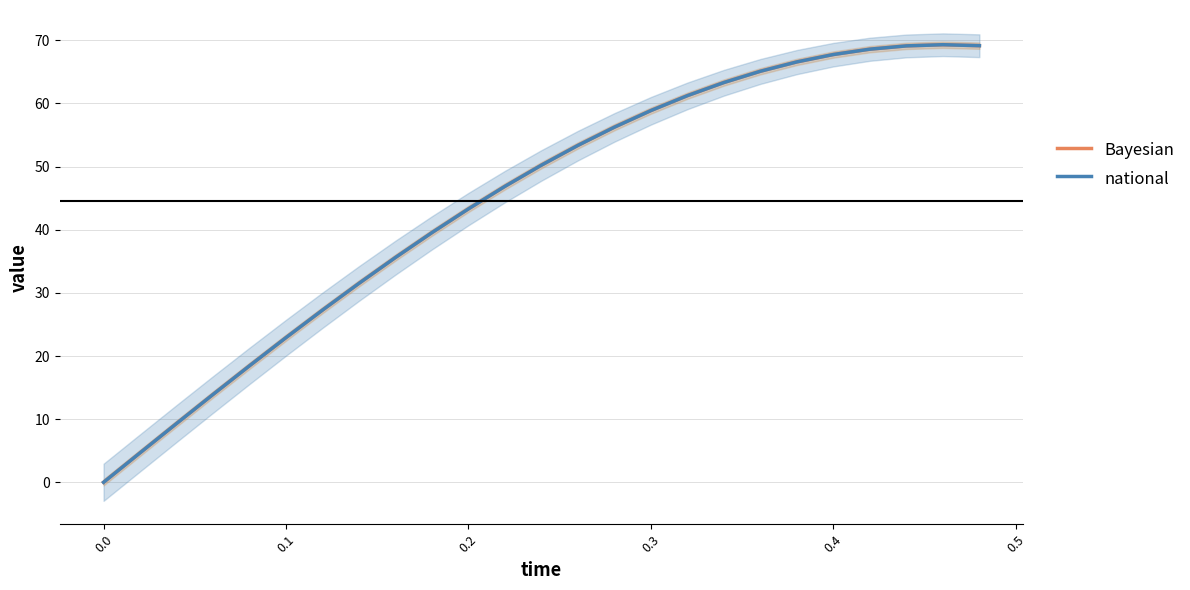

True or false: Bayesian has more than 1 interior local peaks.

False